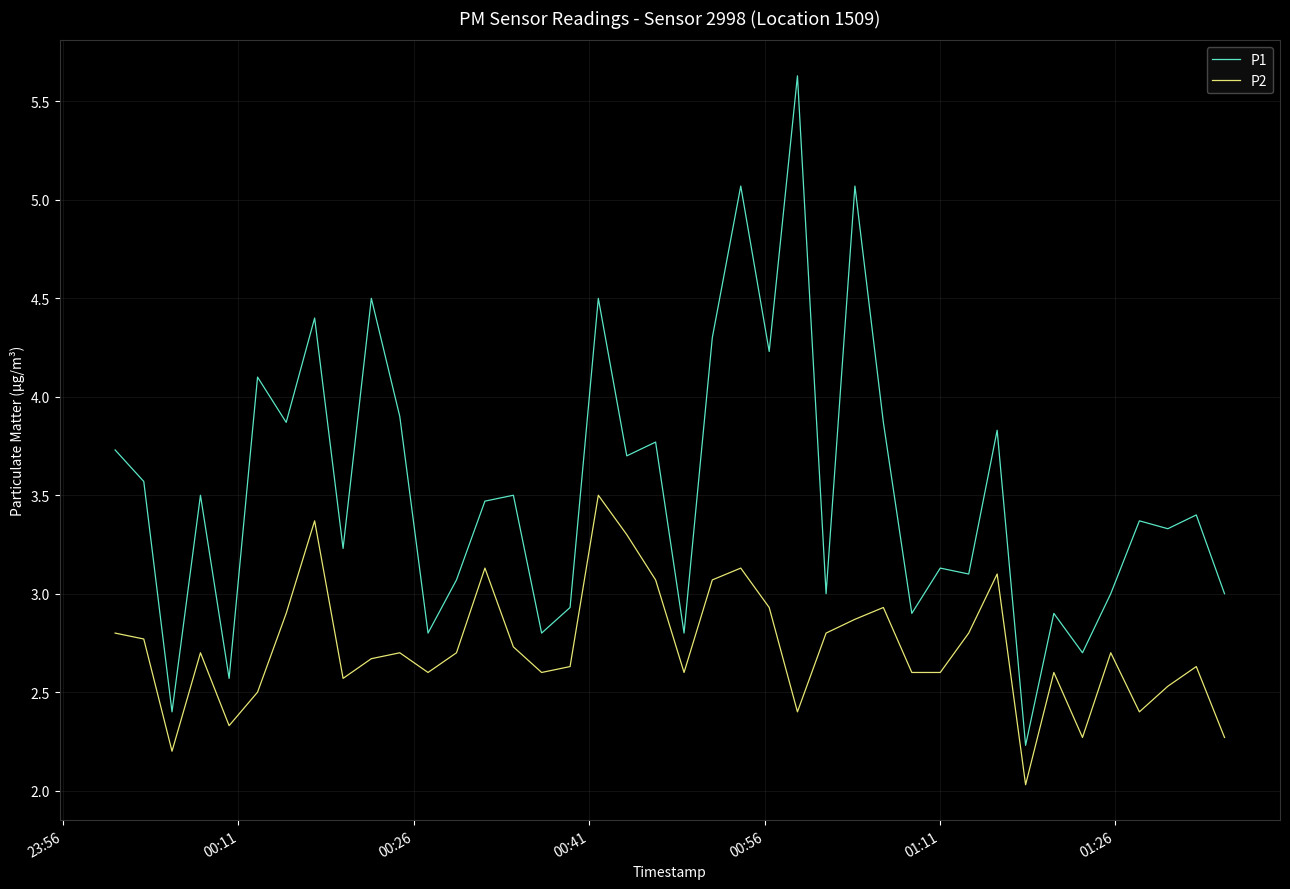

True or false: P2 and P1 cross at least once.

False